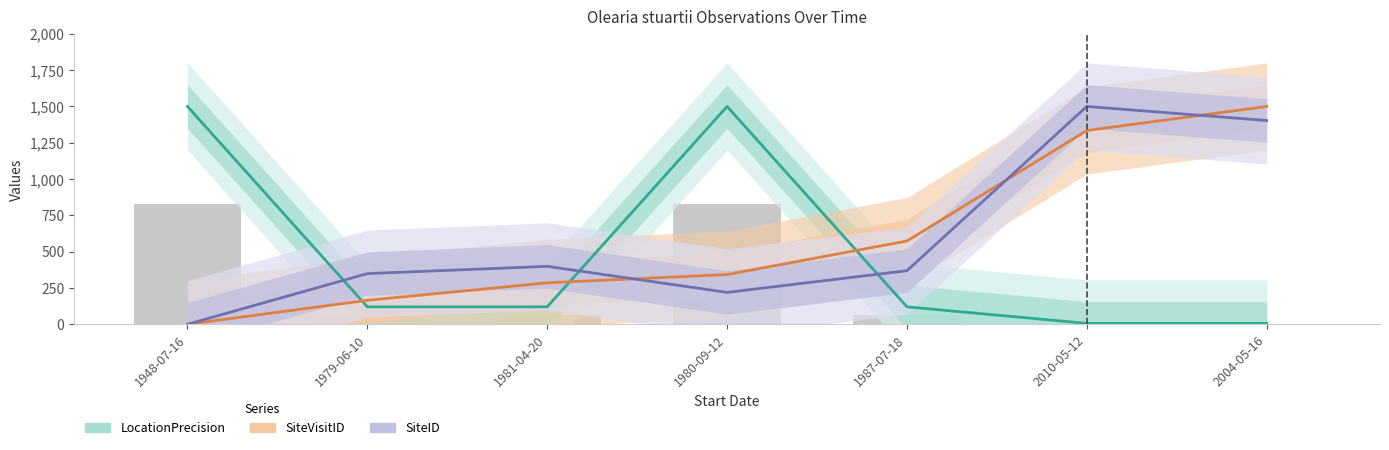

Is it true that SiteID equals 219.4 at 1980-09-12?

True